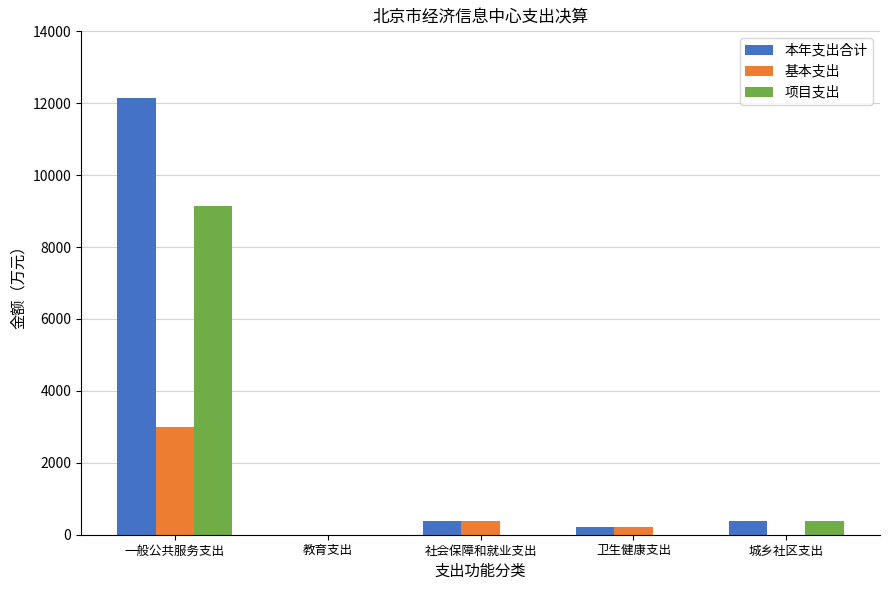

At which label is 项目支出 closest to 4577?

城乡社区支出